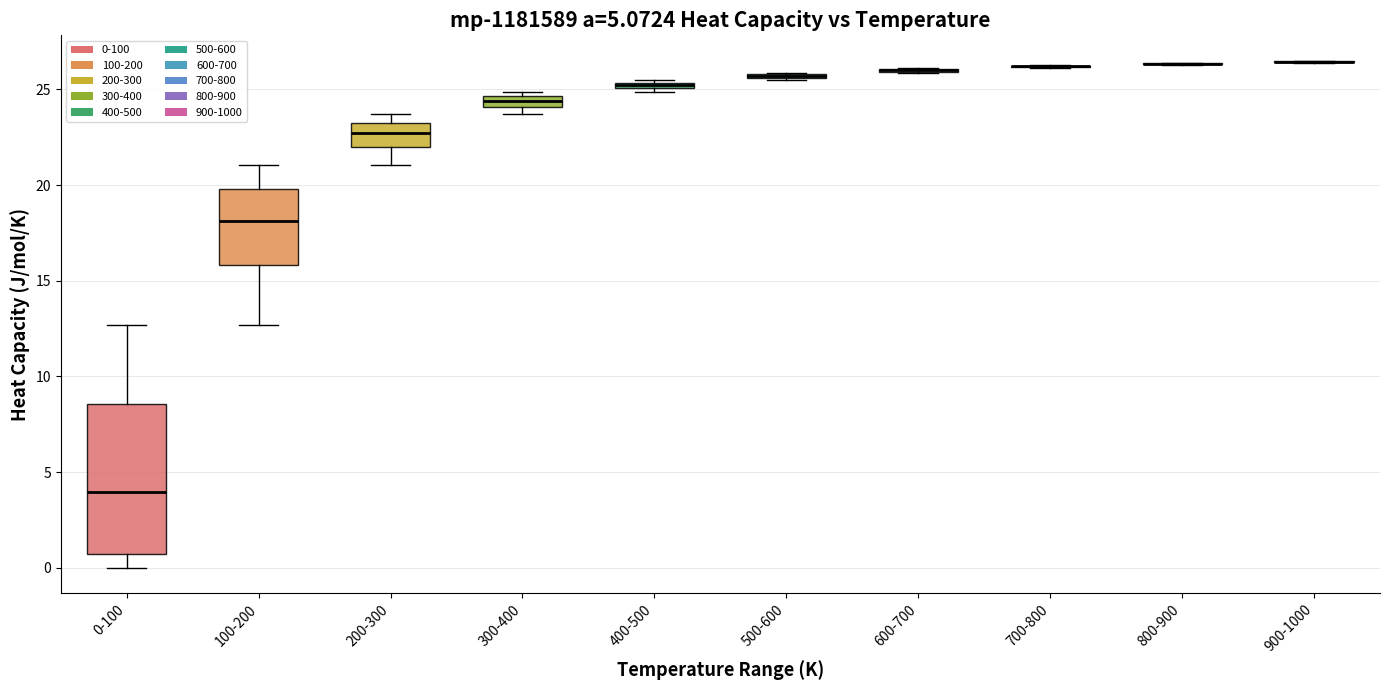

Comparing the boxes themselves (not the whiskers), which one is the tallest?

0-100